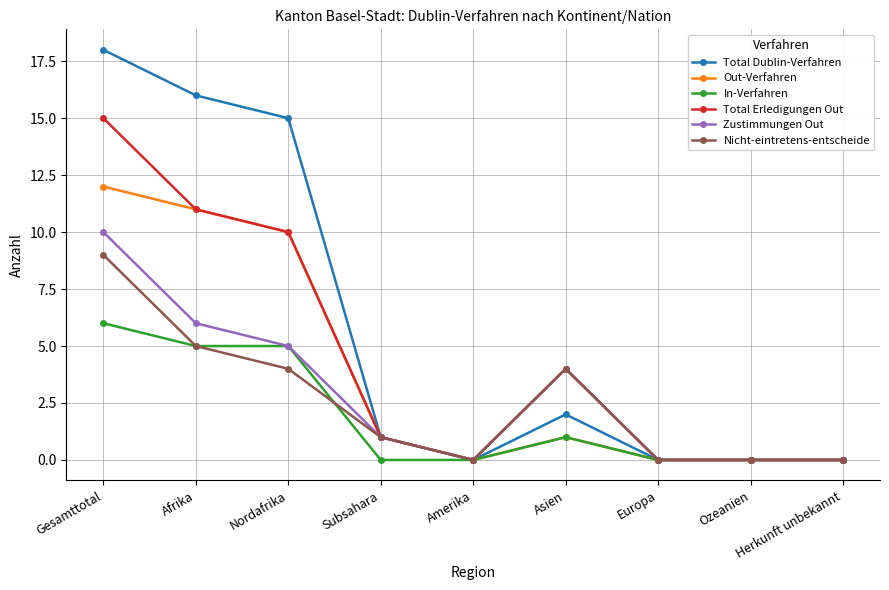

What is the highest value of the In-Verfahren series?

6